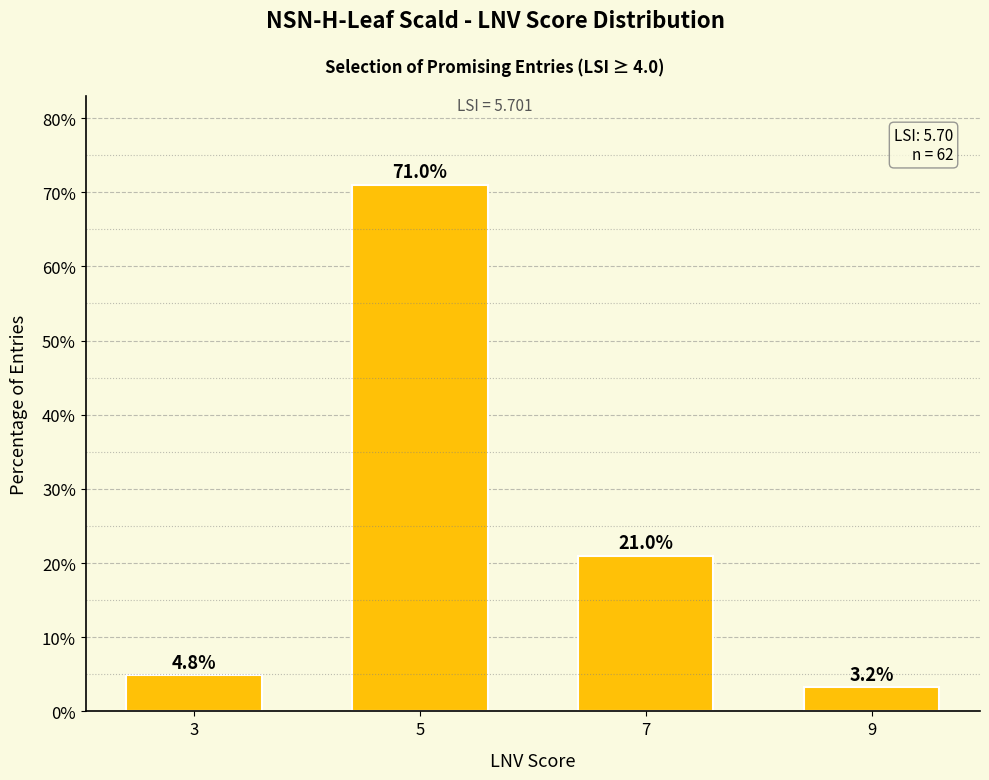

What is the value of the 2nd bar from the left?

71.0